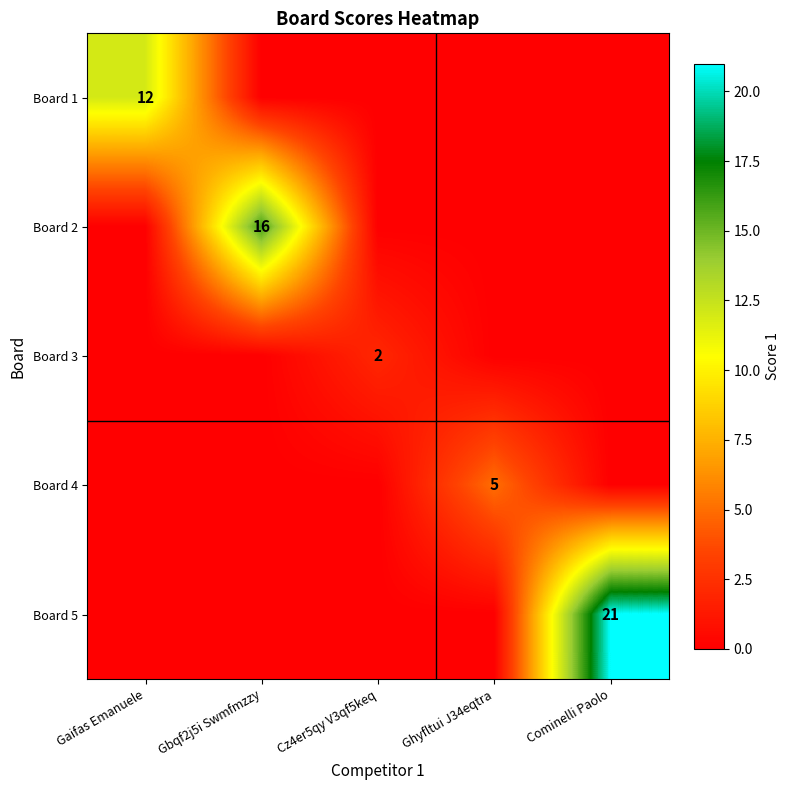

At which category is the sum across all series the highest?

Cominelli Paolo